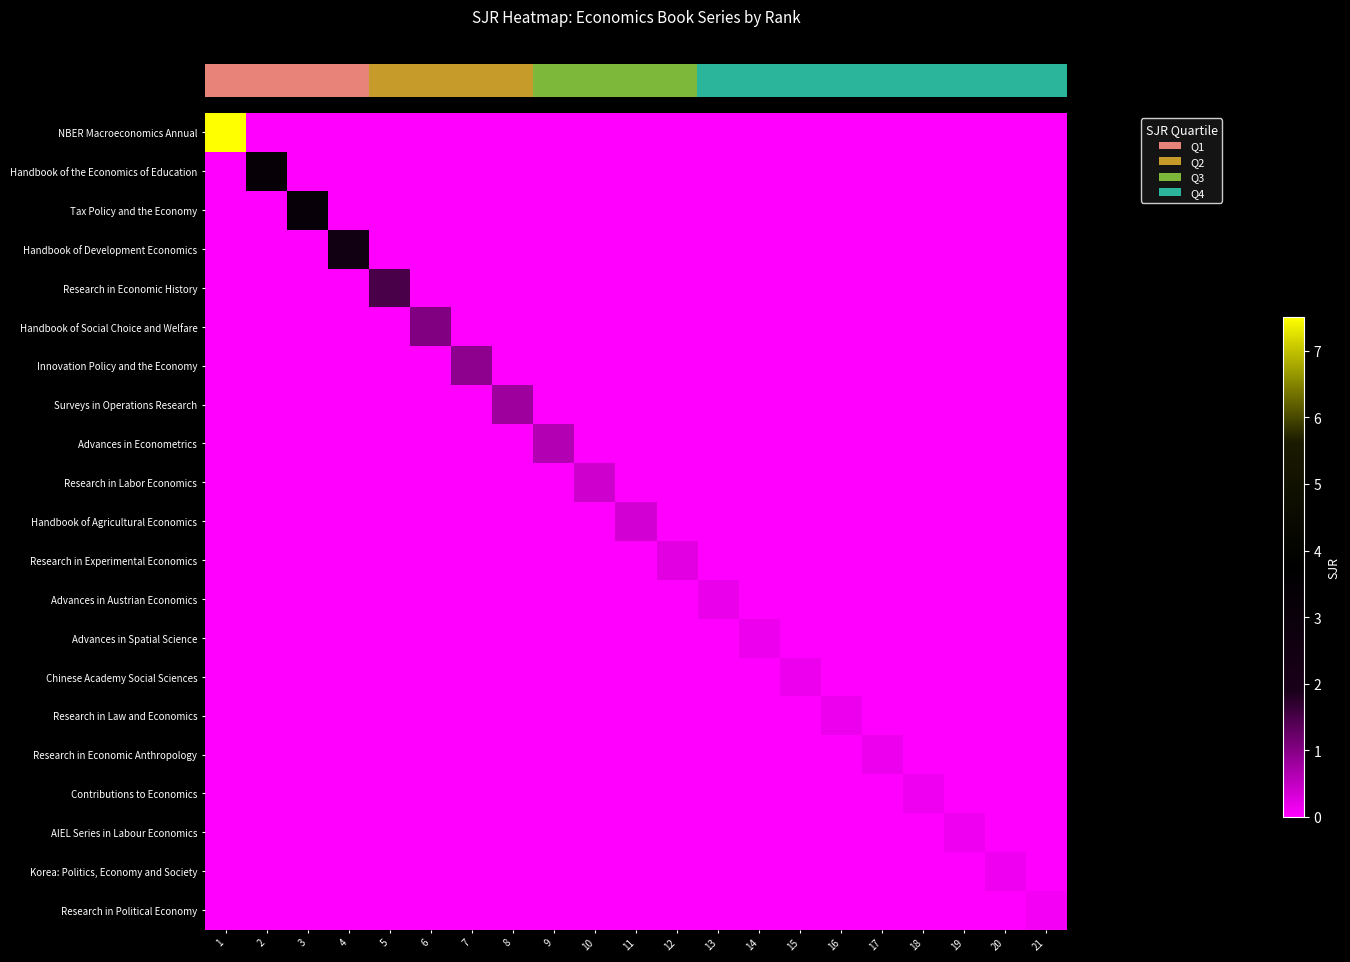

How many distinct data groups are displayed?

21